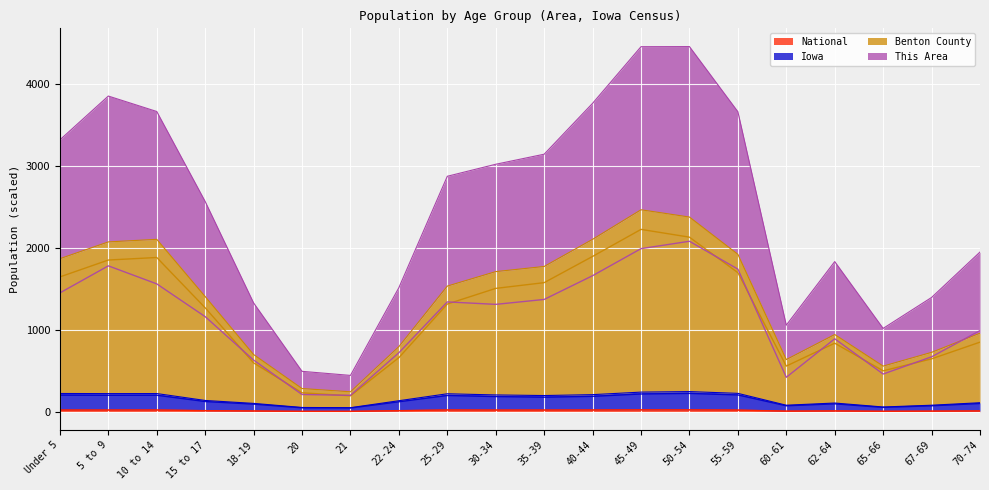

True or false: Iowa has more than 2 points higher than both neighbors.

True